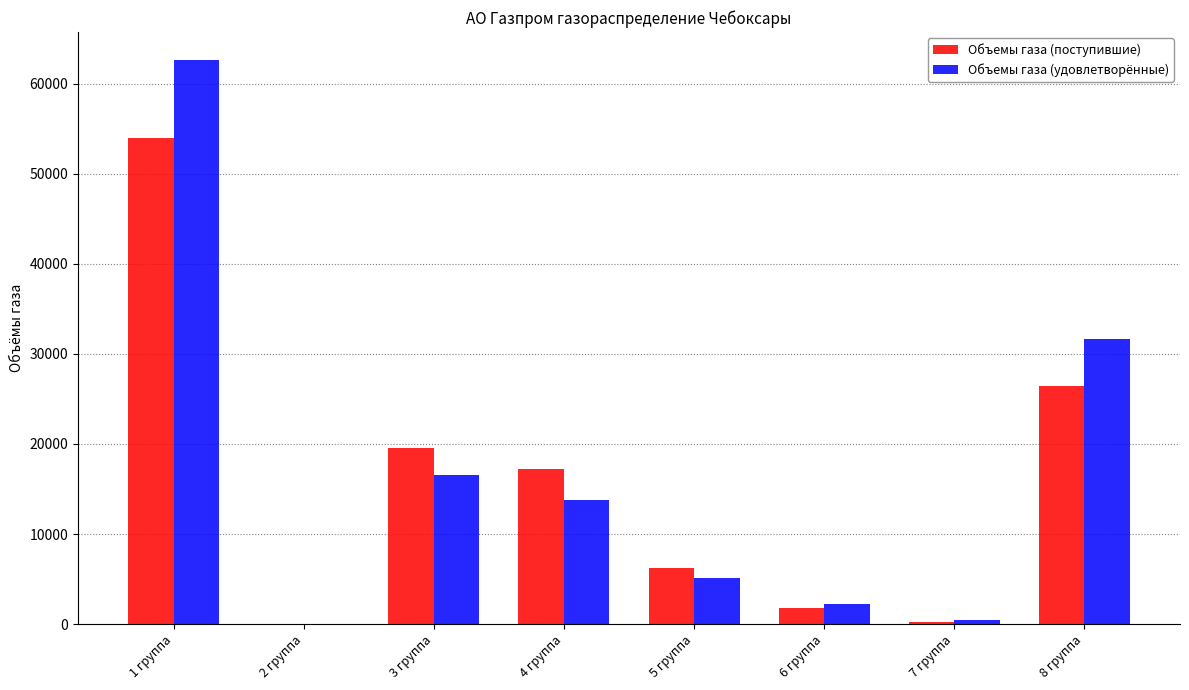

Is it true that Объемы газа (удовлетворённые) equals 13783.9 at 4 группа?

True